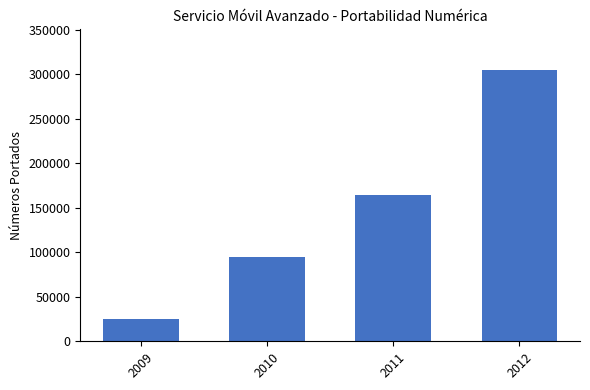

Where is the data nearest to the value 164763?

2011